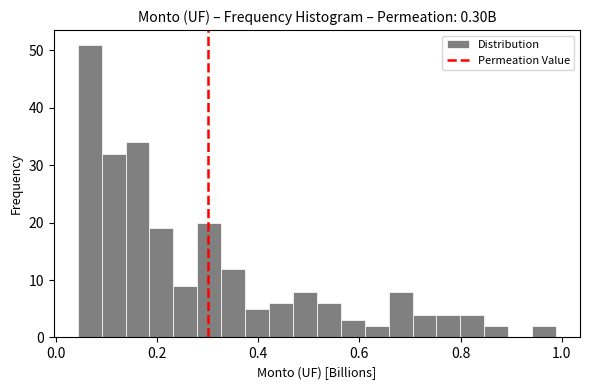

Around what value on the x-axis is the tallest bar? Give the approximate position of its centre, as read against the axis.

0.06